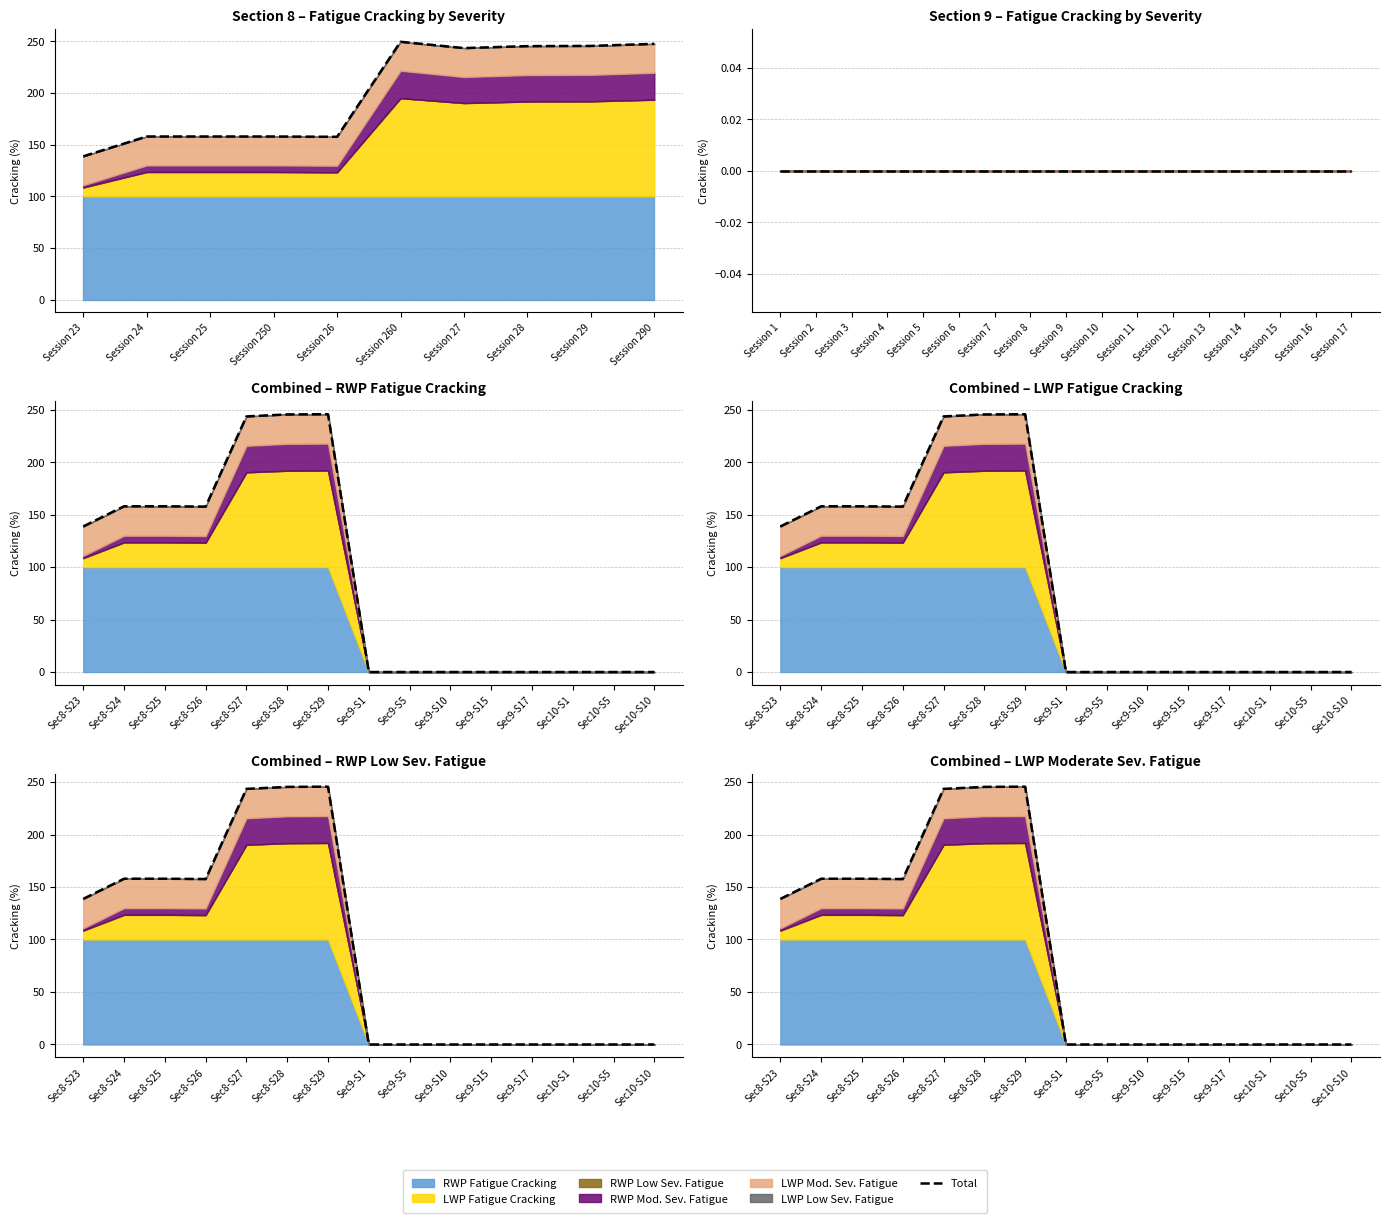

The chart shows a value of 125.2 at Sec10-S1. True or false?

False